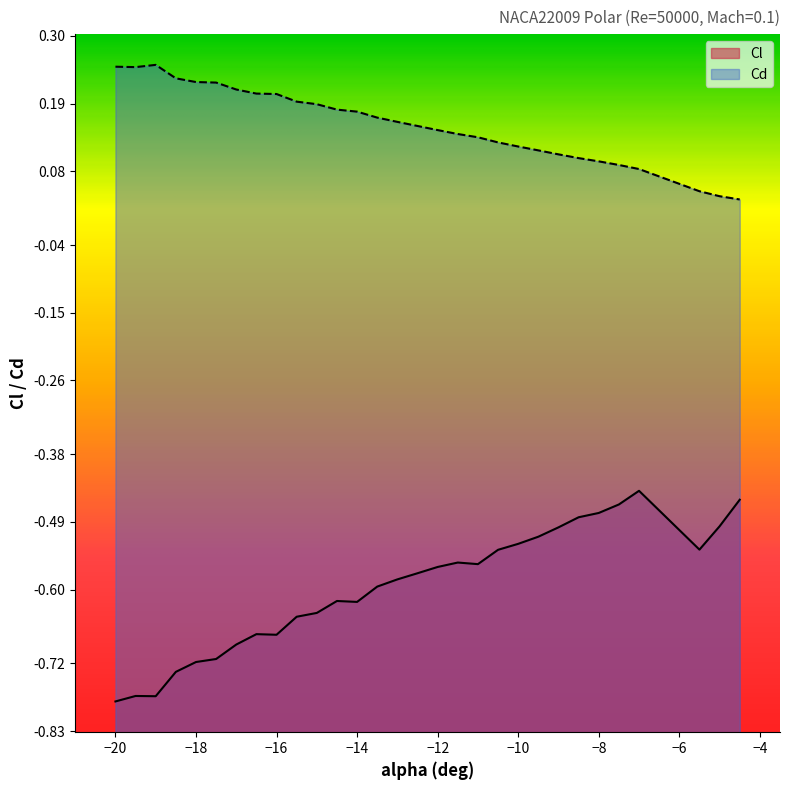

Count the Cd values in the range 0 to 1.

30